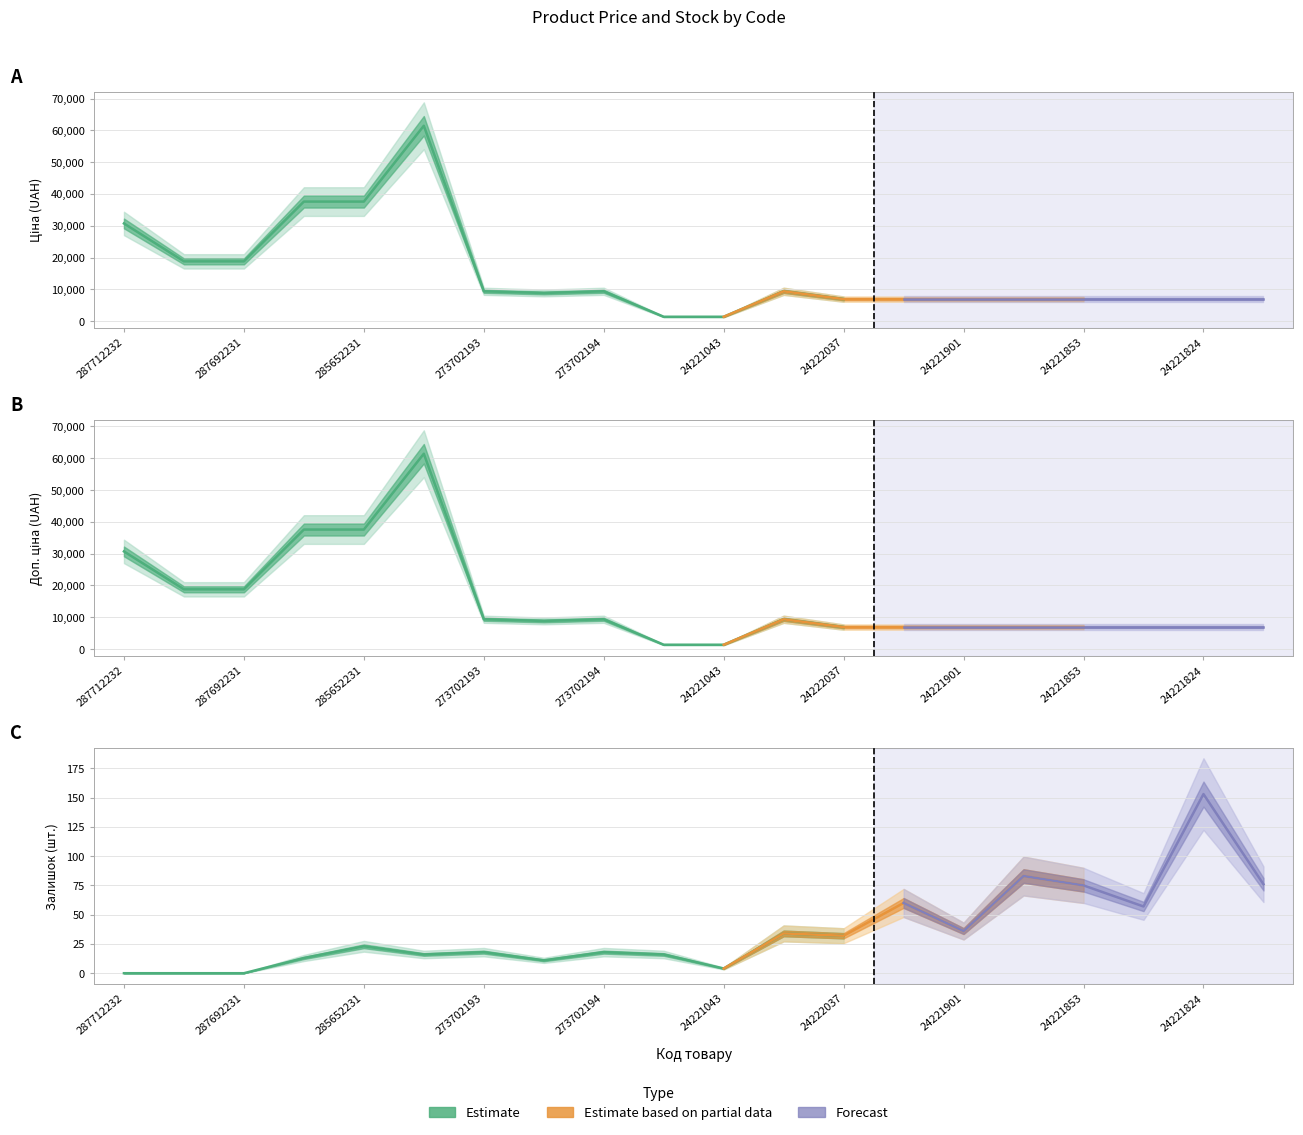

Reading right to left, extract all data points from this chart.

Ціна: 24221758=6925.7	24221824=6925.7	24221830=6925.7	24221853=6925.7	24221856=6925.7	24221901=6925.7	24222031=6925.7	24222037=6925.7	273702128=9384.0	24221043=1375.4	24221099=1375.4	273702194=9384.0	248922198=8856.7	273702193=9384.0	285672232=61434.3	285652231=37593.6	285652233=37593.6	287692231=18796.8	287692233=18796.8	287712232=30717.1
Доп. ціна: 24221758=6925.7	24221824=6925.7	24221830=6925.7	24221853=6925.7	24221856=6925.7	24221901=6925.7	24222031=6925.7	24222037=6925.7	273702128=9384.0	24221043=1375.0	24221099=1375.0	273702194=9384.0	248922198=8856.7	273702193=9384.0	285672232=61434.3	285652231=37593.6	285652233=37593.6	287692231=18796.8	287692233=18796.8	287712232=30717.1
Залишок: 24221758=76.0	24221824=153.0	24221830=57.0	24221853=75.0	24221856=83.0	24221901=36.0	24222031=60.0	24222037=32.0	273702128=34.0	24221043=4.0	24221099=16.0	273702194=18.0	248922198=11.0	273702193=18.0	285672232=16.0	285652231=23.0	285652233=13.0	287692231=0.0	287692233=0.0	287712232=0.0